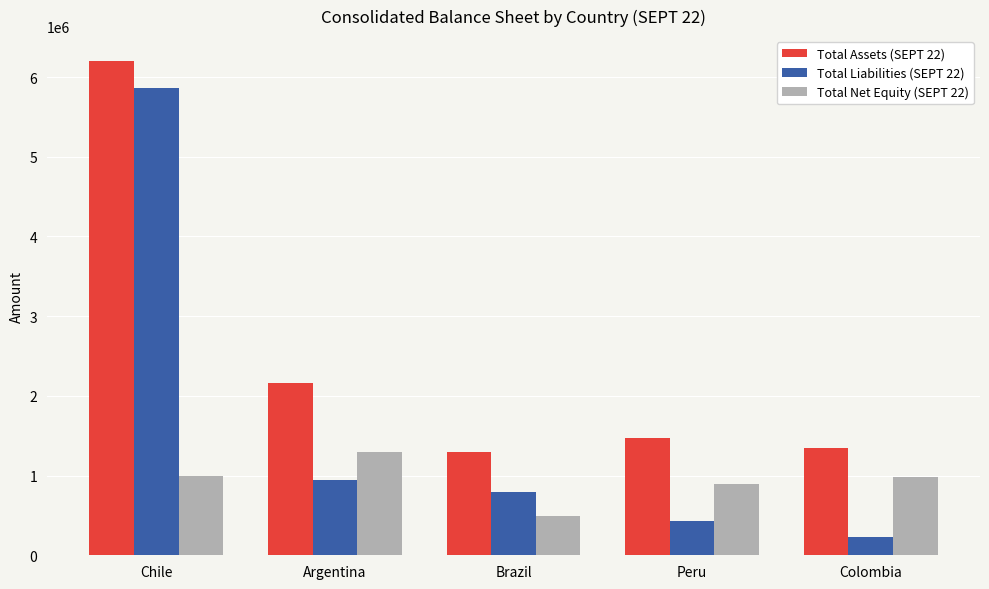

Where is Total Assets (SEPT 22) nearest to the value 3748136?

Argentina